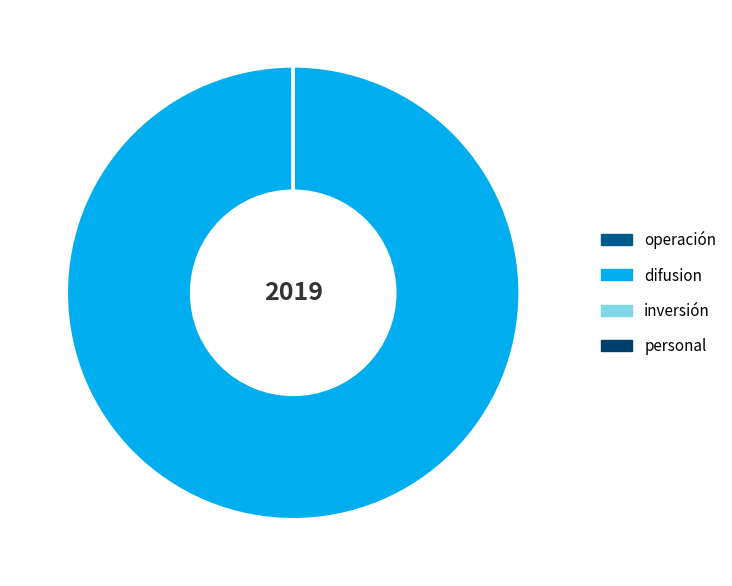

True or false: difusion accounts for 100% of the total.

True